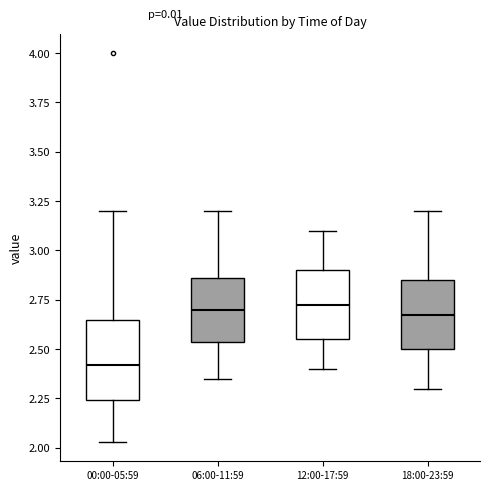

Reading left to right, read every box against the y-axis: the position of its median line, the range the box covers, and the ends of its whiskers. The values are not printed on the chart, so give them approximately, as read against the axis.

00:00-05:59: median 2.40, box 2.25 to 2.65, whiskers 2.05 to 3.20
06:00-11:59: median 2.70, box 2.55 to 2.85, whiskers 2.35 to 3.20
12:00-17:59: median 2.75, box 2.55 to 2.90, whiskers 2.40 to 3.10
18:00-23:59: median 2.70, box 2.50 to 2.85, whiskers 2.30 to 3.20